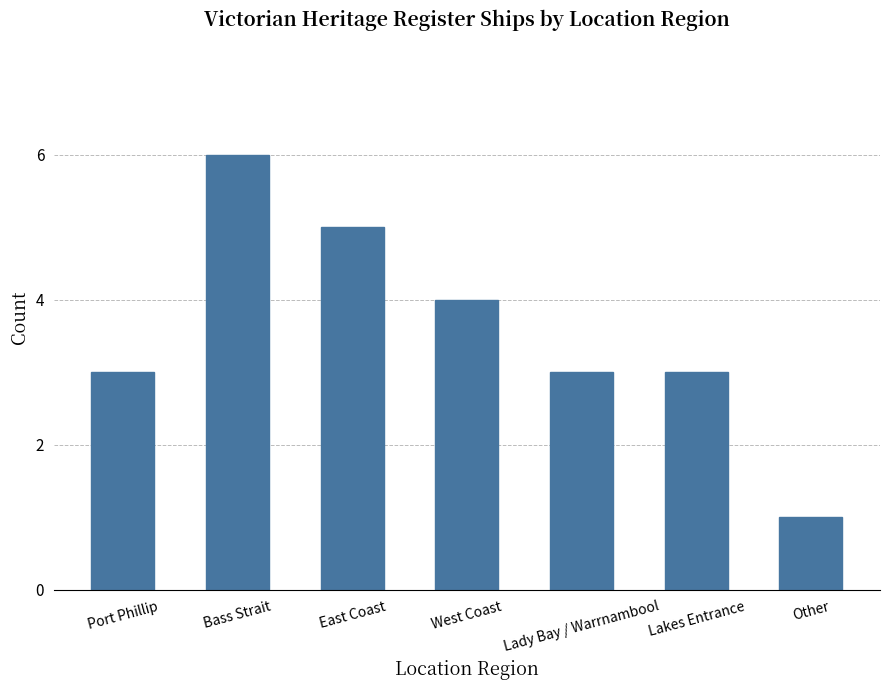

What is the approximate value at West Coast?

4